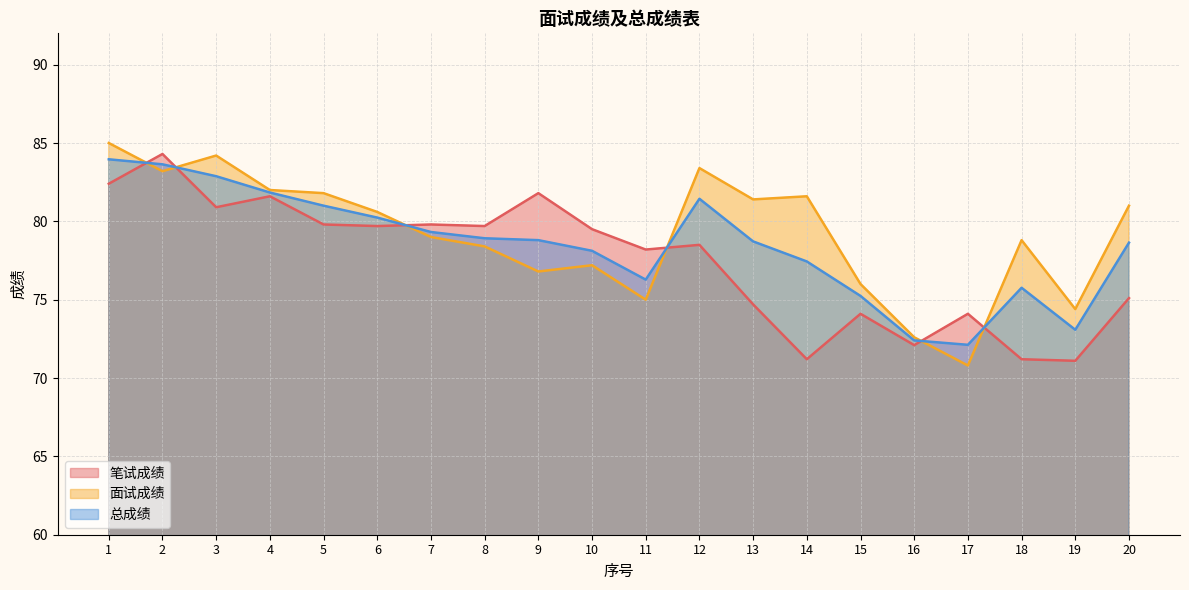

How many distinct data groups are displayed?

3